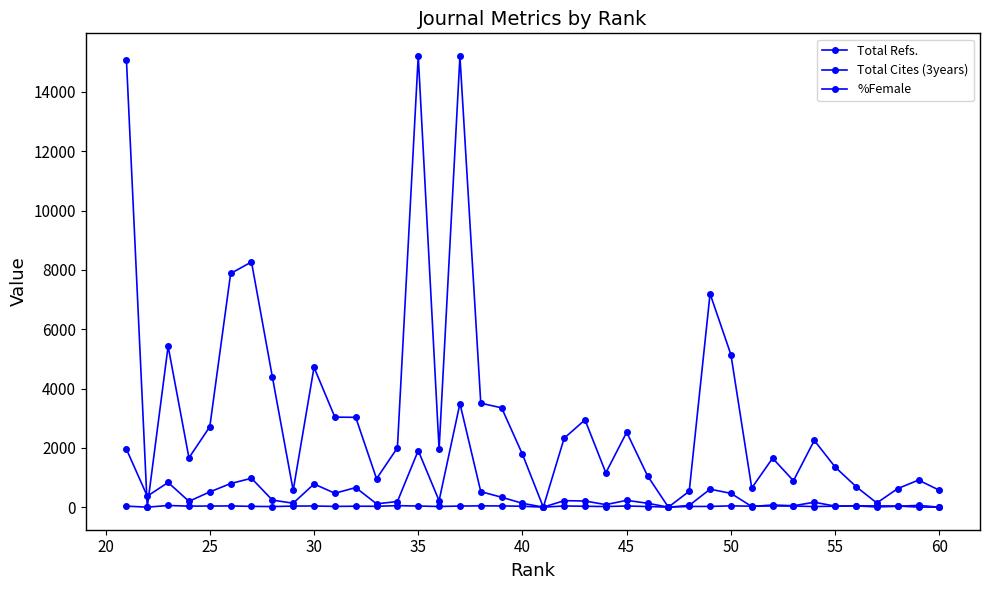

Does the chart have visible grid lines?

No